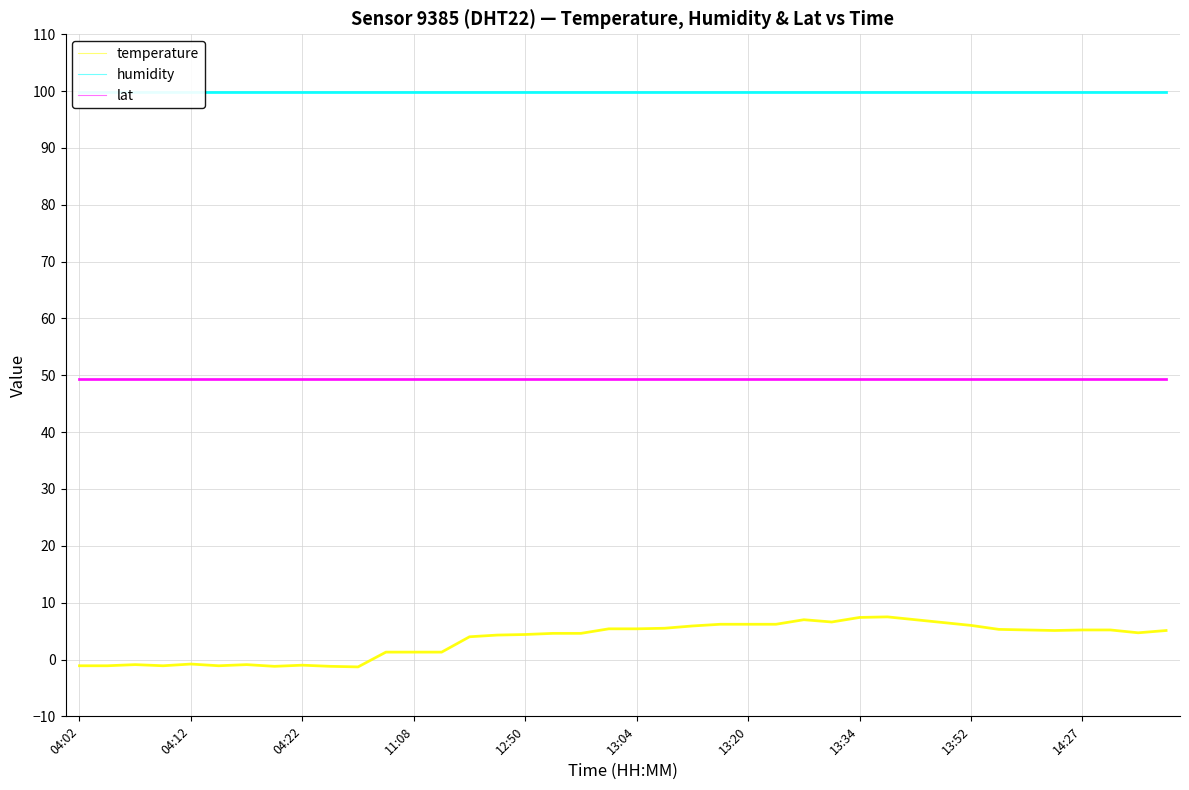

At 13, list the series in order from smallest to largest.

temperature, temperature (bold), lat, lat (bold), humidity, humidity (bold)